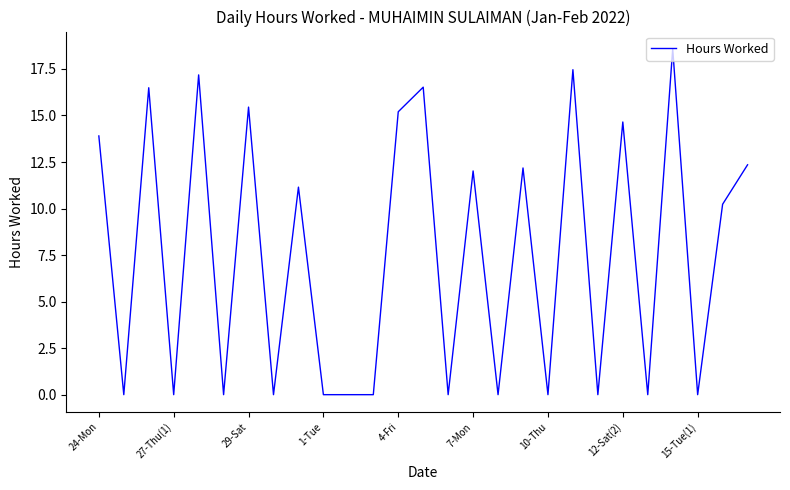

What is the greatest value displayed?

18.6